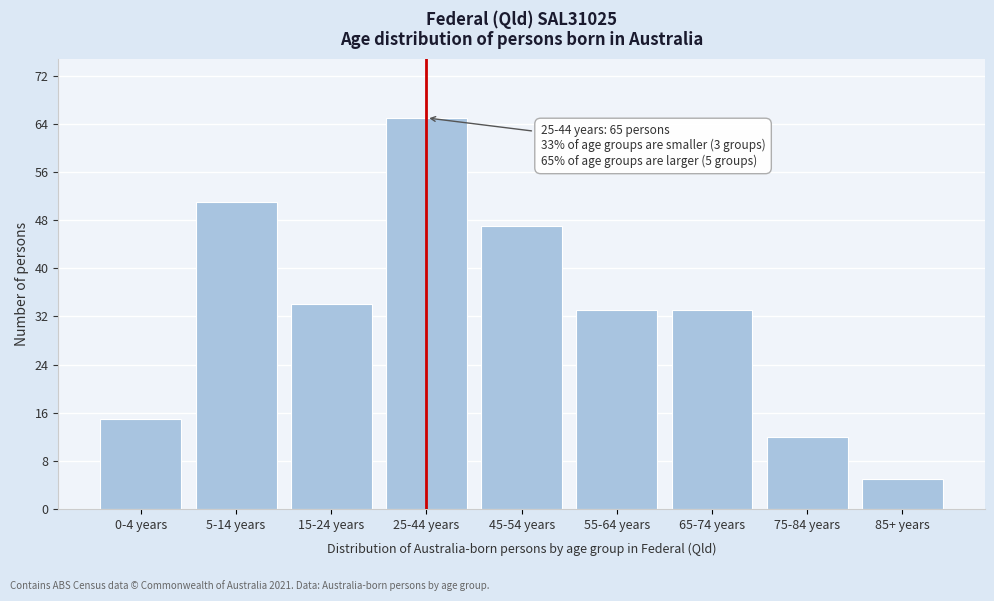

Reading left to right, extract all data points from this chart.

0-4 years=15	5-14 years=51	15-24 years=34	25-44 years=65	45-54 years=47	55-64 years=33	65-74 years=33	75-84 years=12	85+ years=5